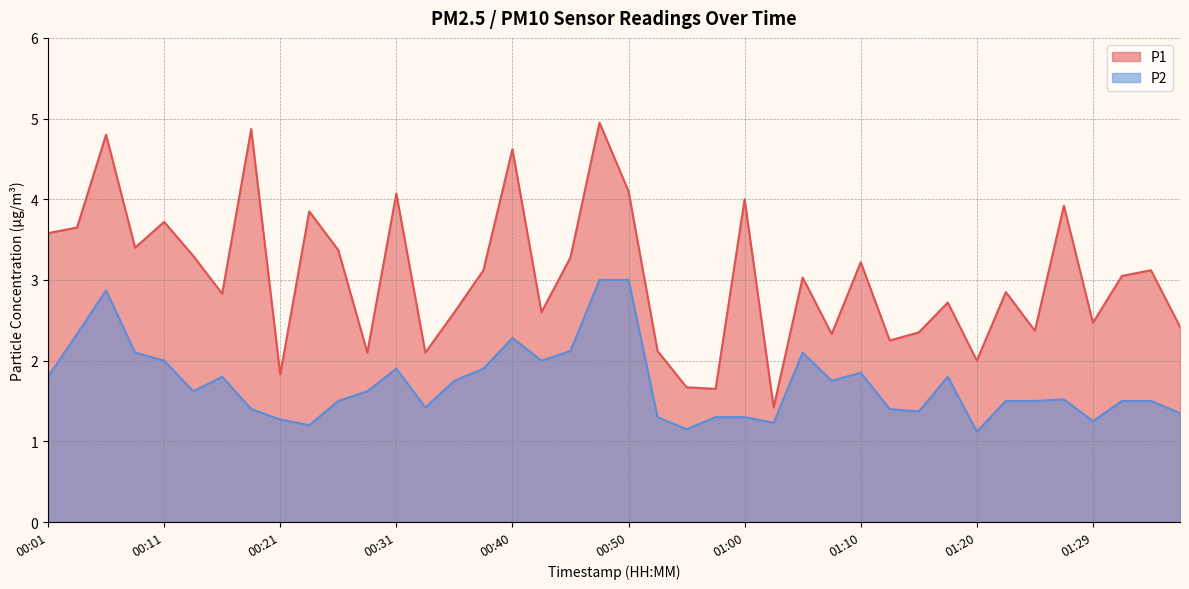

At which category is the sum across all series the highest?

00:48